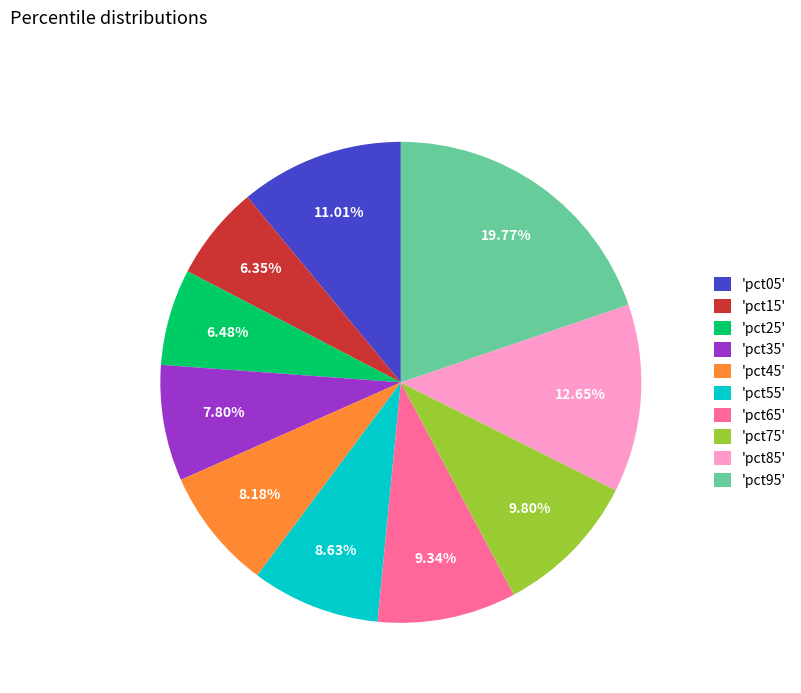

How many segments does this pie chart have?

10